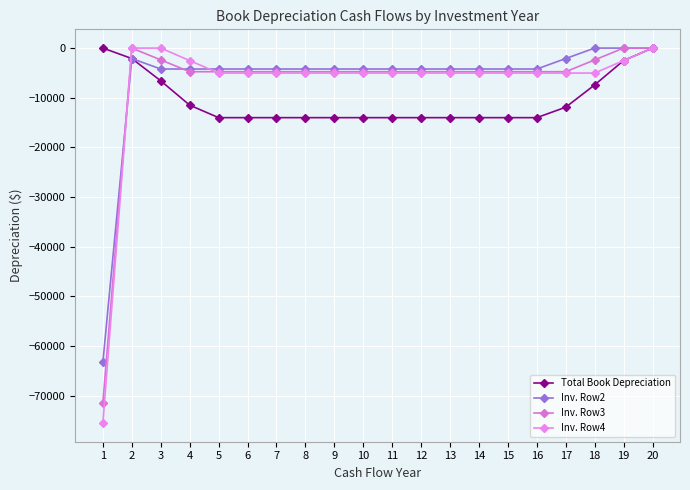

Reading left to right, extract all data points from this chart.

Total Book Depreciation: 1=0.0	2=-2108.2	3=-6598.2	4=-11497.4	5=-14014.8	6=-14014.8	7=-14014.8	8=-14014.8	9=-14014.8	10=-14014.8	11=-14014.8	12=-14014.8	13=-14014.8	14=-14014.8	15=-14014.8	16=-14014.8	17=-11906.7	18=-7416.7	19=-2517.4	20=0.0
Inv. Row2: 1=-63244.7	2=-2108.2	3=-4216.3	4=-4216.3	5=-4216.3	6=-4216.3	7=-4216.3	8=-4216.3	9=-4216.3	10=-4216.3	11=-4216.3	12=-4216.3	13=-4216.3	14=-4216.3	15=-4216.3	16=-4216.3	17=-2108.2	18=0.0	19=0.0	20=0.0
Inv. Row3: 1=-71455.2	2=0.0	3=-2381.8	4=-4763.7	5=-4763.7	6=-4763.7	7=-4763.7	8=-4763.7	9=-4763.7	10=-4763.7	11=-4763.7	12=-4763.7	13=-4763.7	14=-4763.7	15=-4763.7	16=-4763.7	17=-4763.7	18=-2381.8	19=0.0	20=0.0
Inv. Row4: 1=-75522.7	2=0.0	3=0.0	4=-2517.4	5=-5034.8	6=-5034.8	7=-5034.8	8=-5034.8	9=-5034.8	10=-5034.8	11=-5034.8	12=-5034.8	13=-5034.8	14=-5034.8	15=-5034.8	16=-5034.8	17=-5034.8	18=-5034.8	19=-2517.4	20=0.0